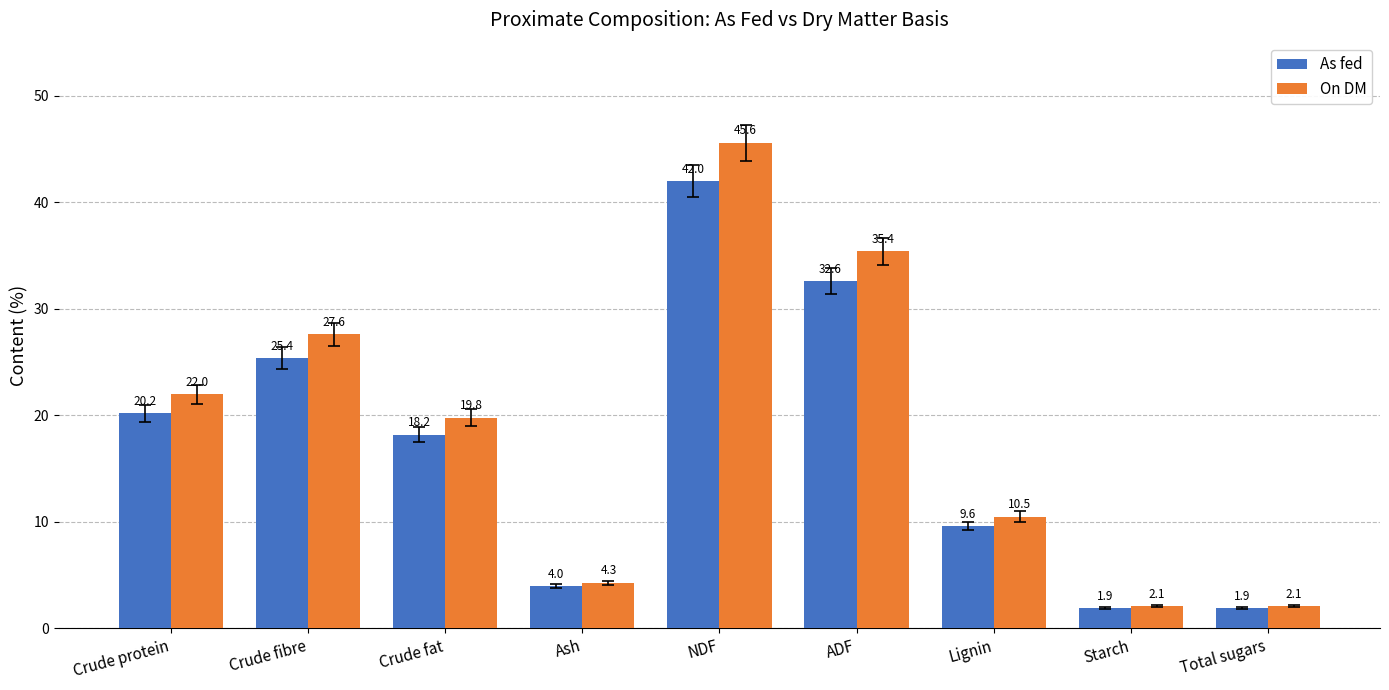

Rank the series by their maximum value, from lowest to highest.

As fed, On DM